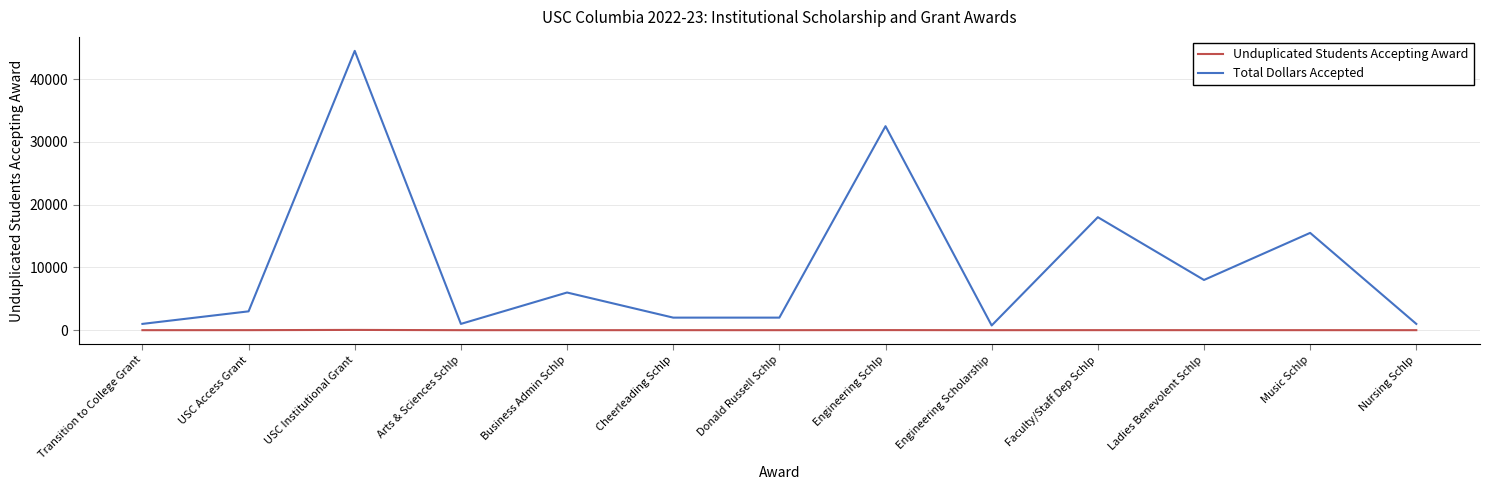

Does the chart display data point markers on the line(s)?

No